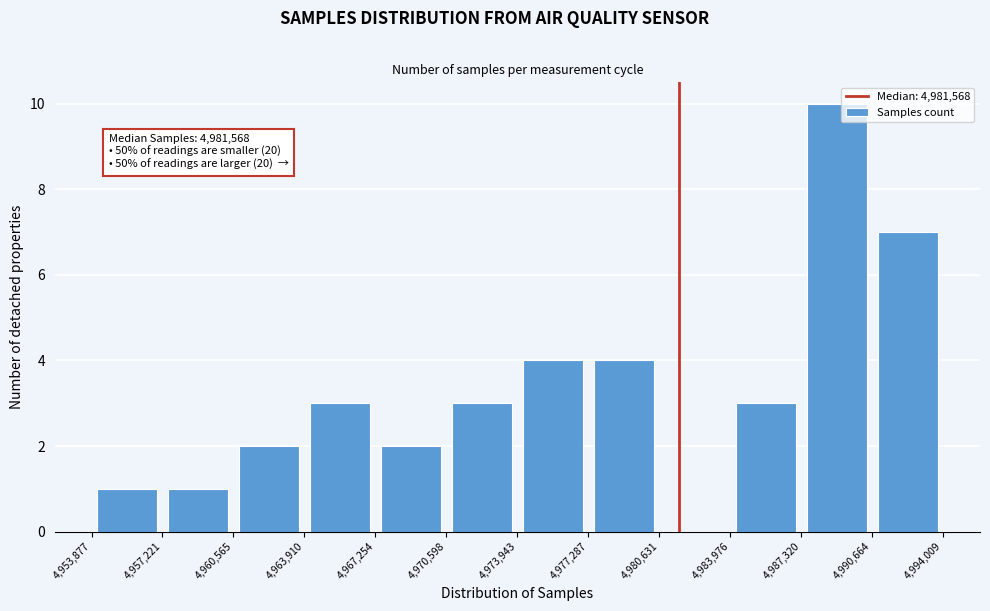

Over which range of the x-axis is the bar tallest?

4,987,320 to 4,990,664